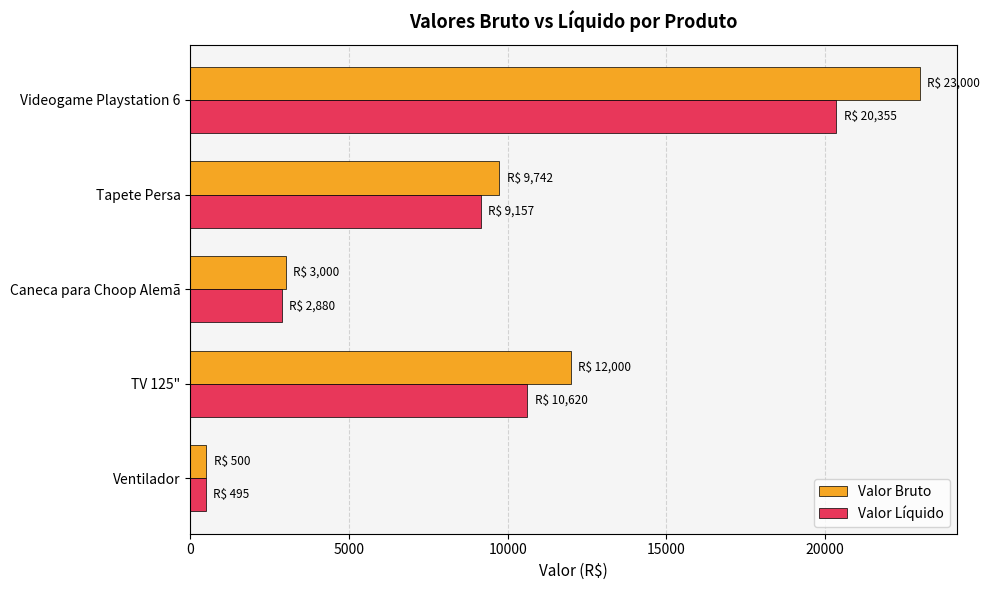

At which category does the chart reach its peak across all series?

Videogame Playstation 6